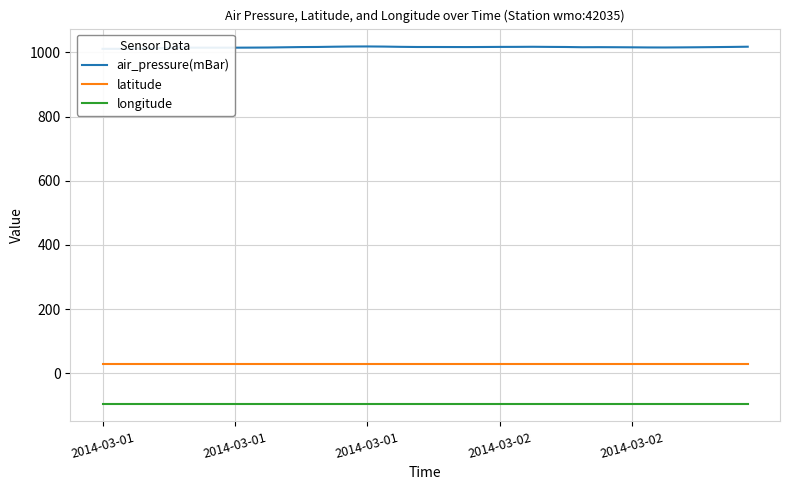

True or false: latitude and longitude cross at least once.

False